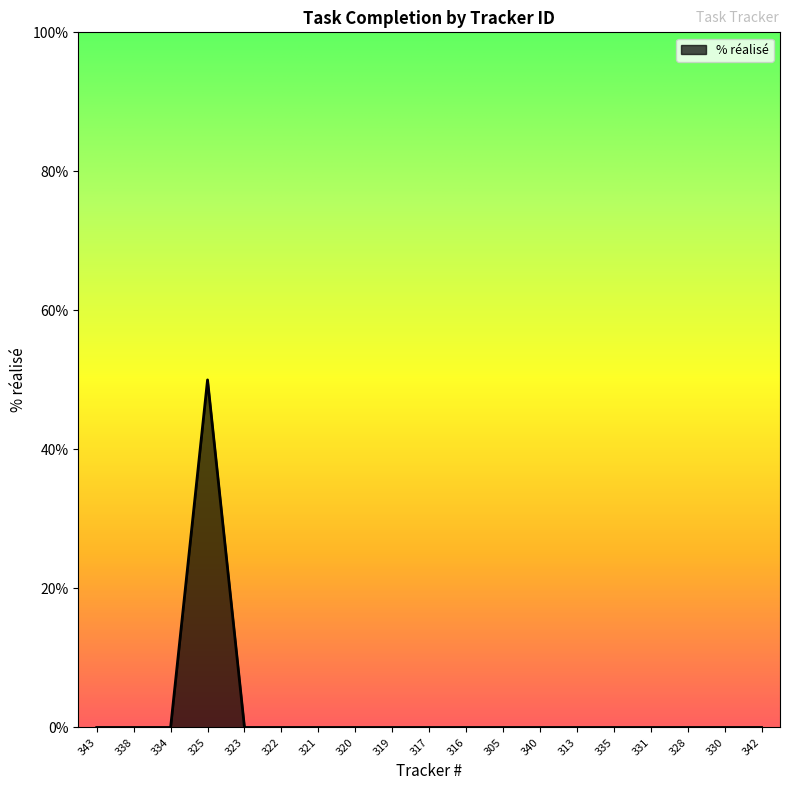

Is it true that the value at 338 is -34?

False